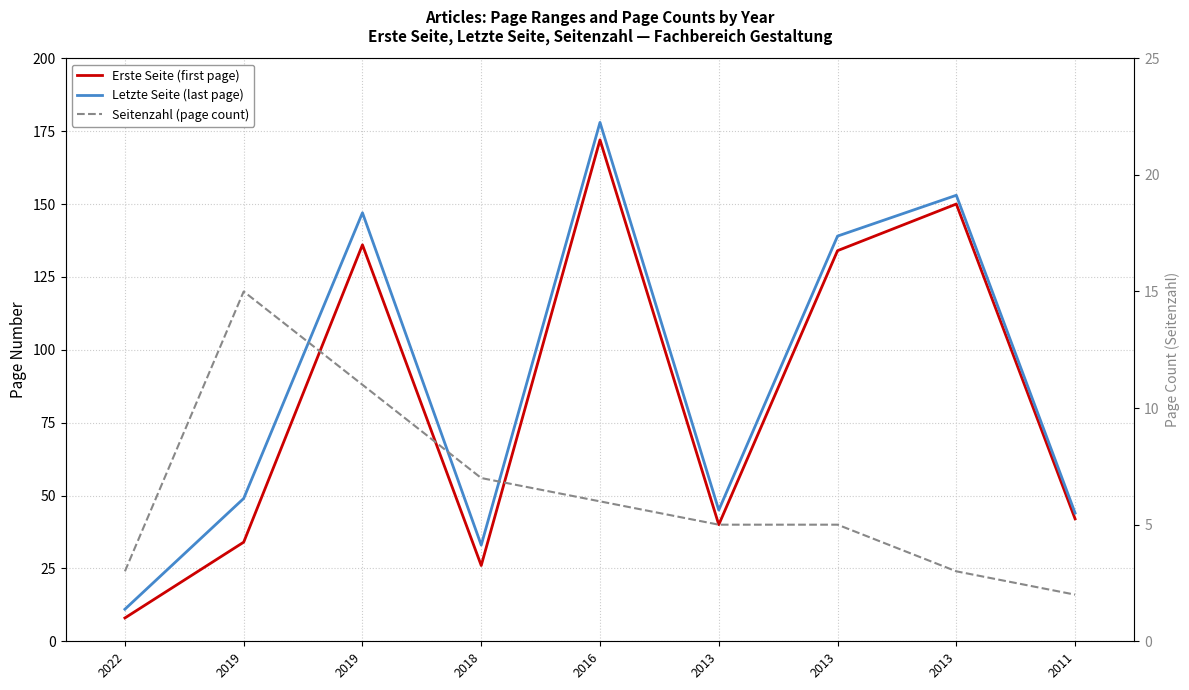

Reading left to right, transcribe all the data shown in this chart.

Erste Seite (first page): 8	34	136	26	172	40	134	150	42
Letzte Seite (last page): 11	49	147	33	178	45	139	153	44
Seitenzahl (page count): 3	15	11	7	6	5	5	3	2